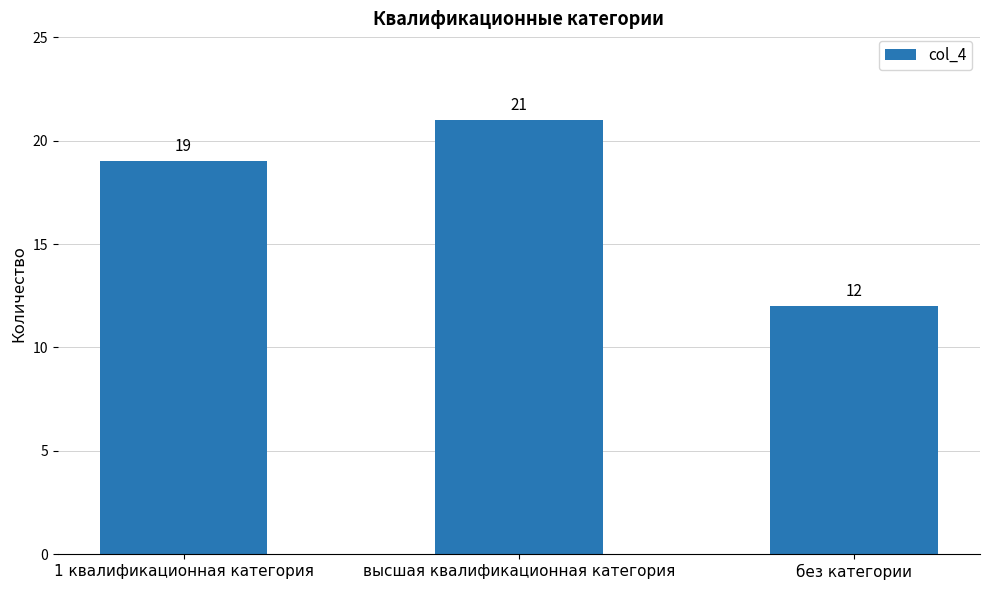

Reading left to right, what are all the values shown in this chart?

1 квалификационная категория=19	высшая квалификационная категория=21	без категории=12